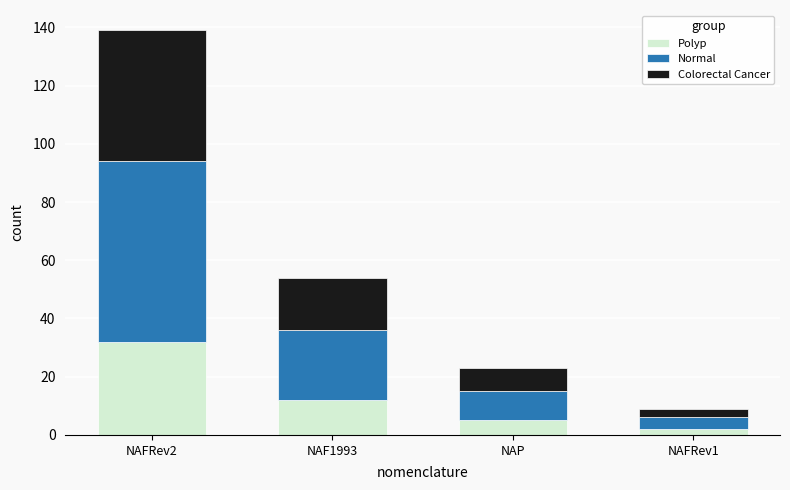

At which category is the sum across all series the highest?

NAFRev2